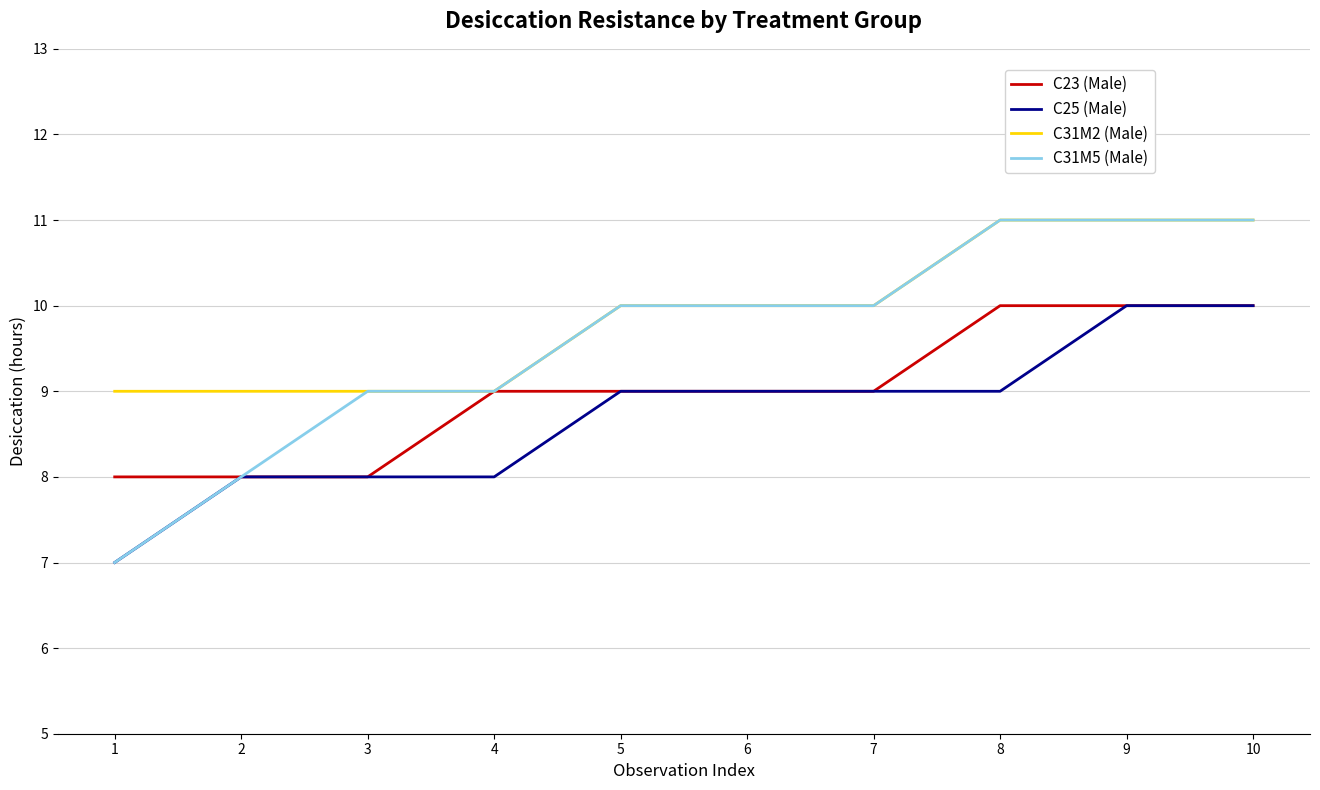

Is the value of C31M5 (Male) at 6 greater than the value of C25 (Male) at 4?

Yes